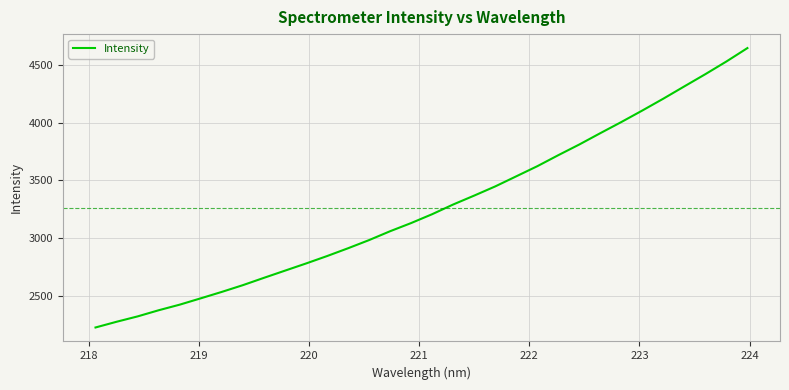

What is the smallest value displayed?

2222.6